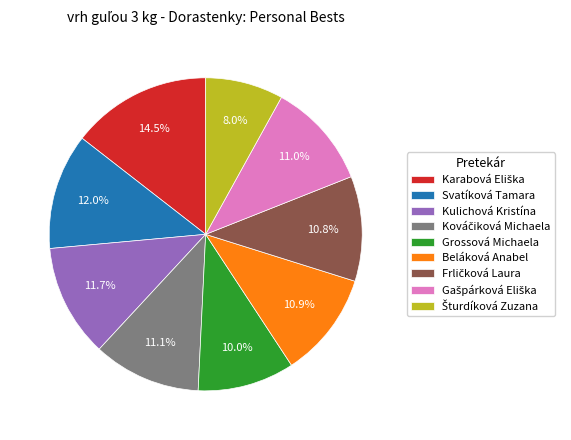

How many slices are in this pie chart?

9